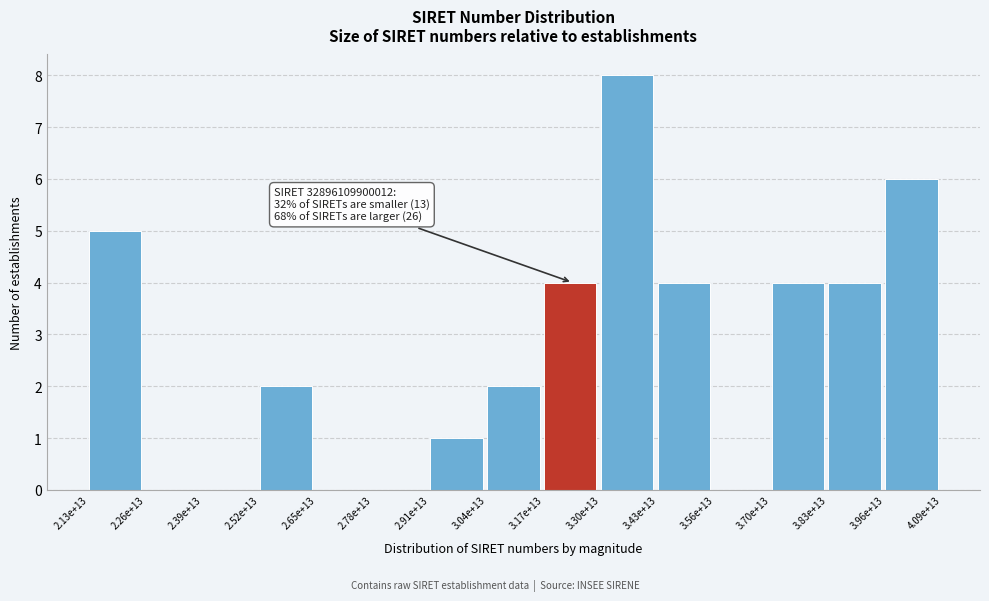

Reading left to right, extract all data points from this chart.

2.13e+13=5	2.26e+13=0	2.39e+13=0	2.52e+13=2	2.65e+13=0	2.78e+13=0	2.91e+13=1	3.04e+13=2	3.17e+13=4	3.30e+13=8	3.43e+13=4	3.56e+13=0	3.70e+13=4	3.83e+13=4	3.96e+13=6